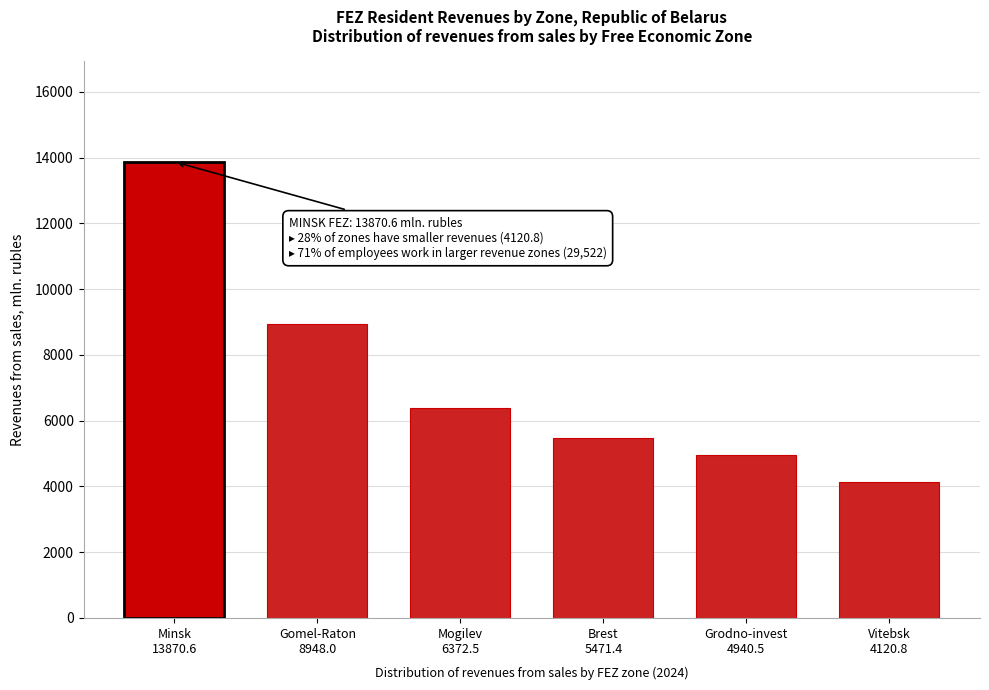

Reading left to right, extract all data points from this chart.

13870.6	8948.0	6372.5	5471.4	4940.5	4120.8